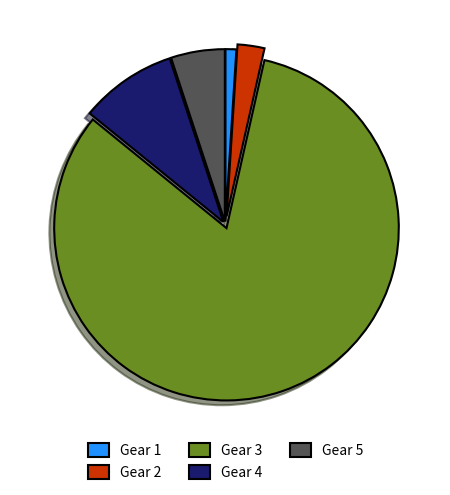

Rank the categories by value from lowest to highest.

Gear 1, Gear 2, Gear 5, Gear 4, Gear 3